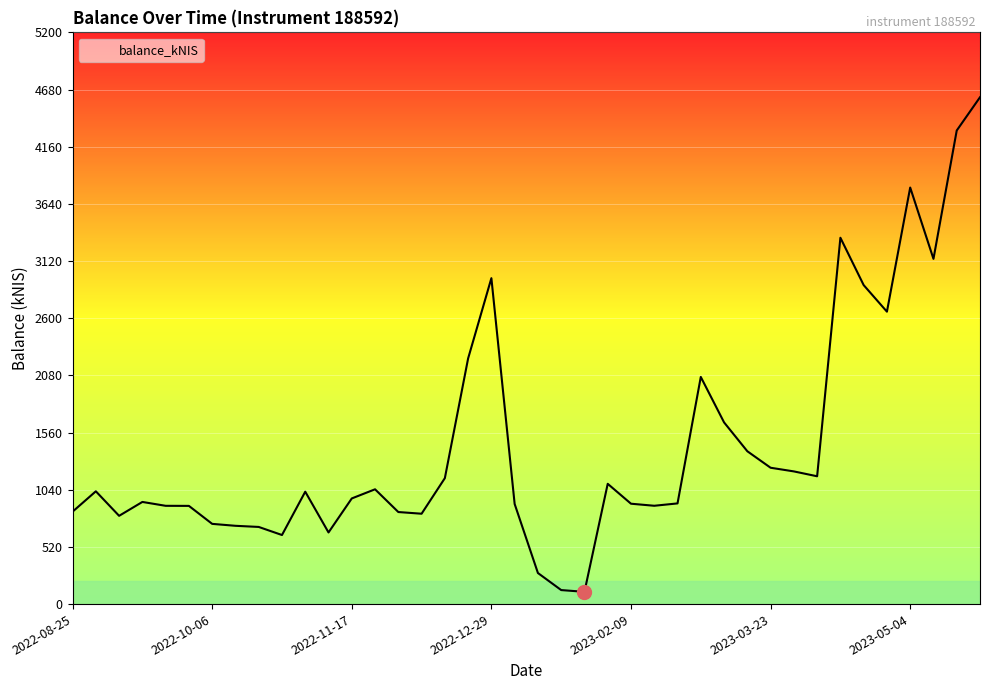

What is the minimum value shown in the chart?

111.4